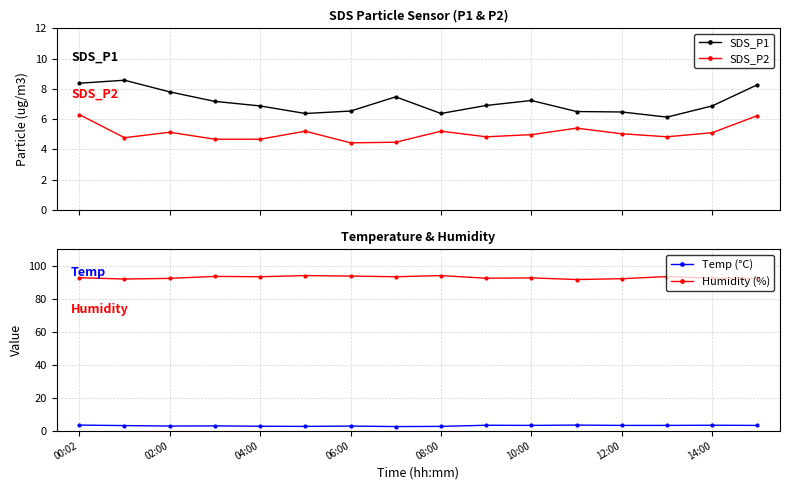

What is the lowest value of the SDS_P1 series?

6.1